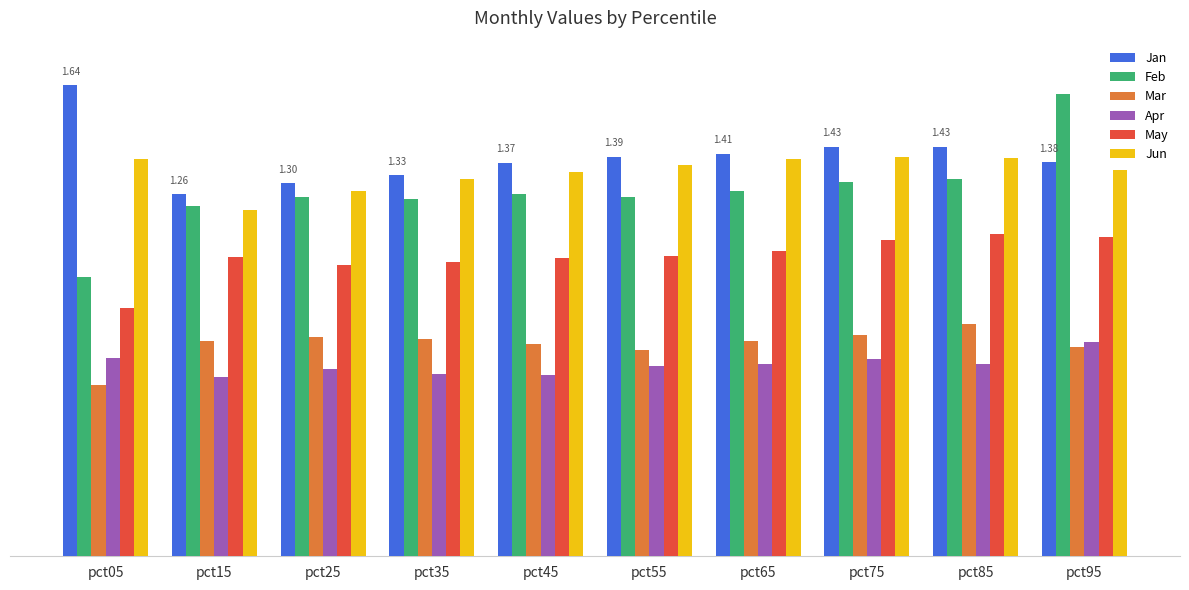

At which category is the sum across all series the highest?

pct95